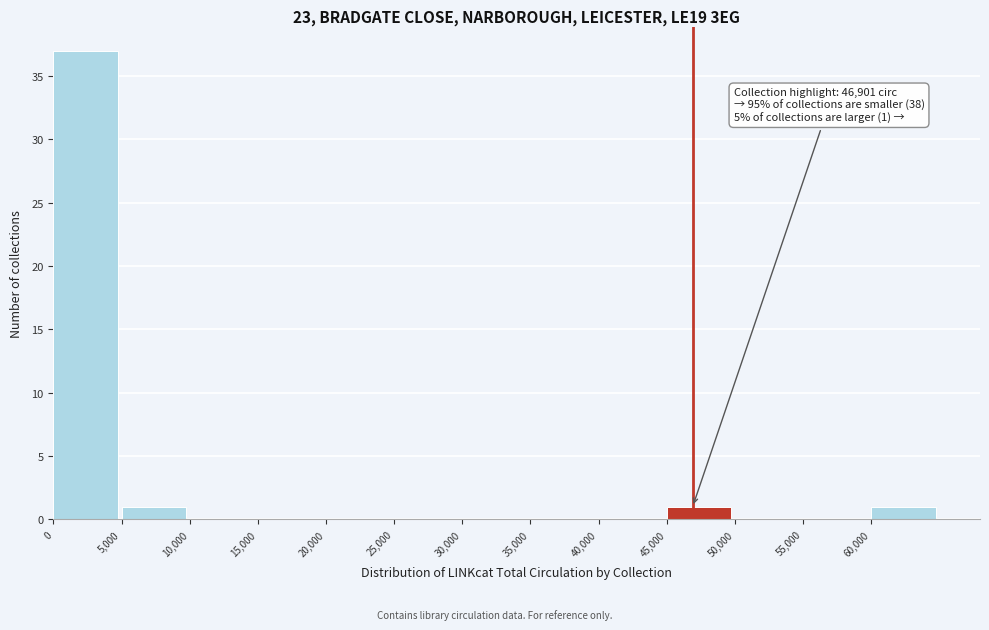

Over which range of the x-axis is the bar tallest?

0 to 5000